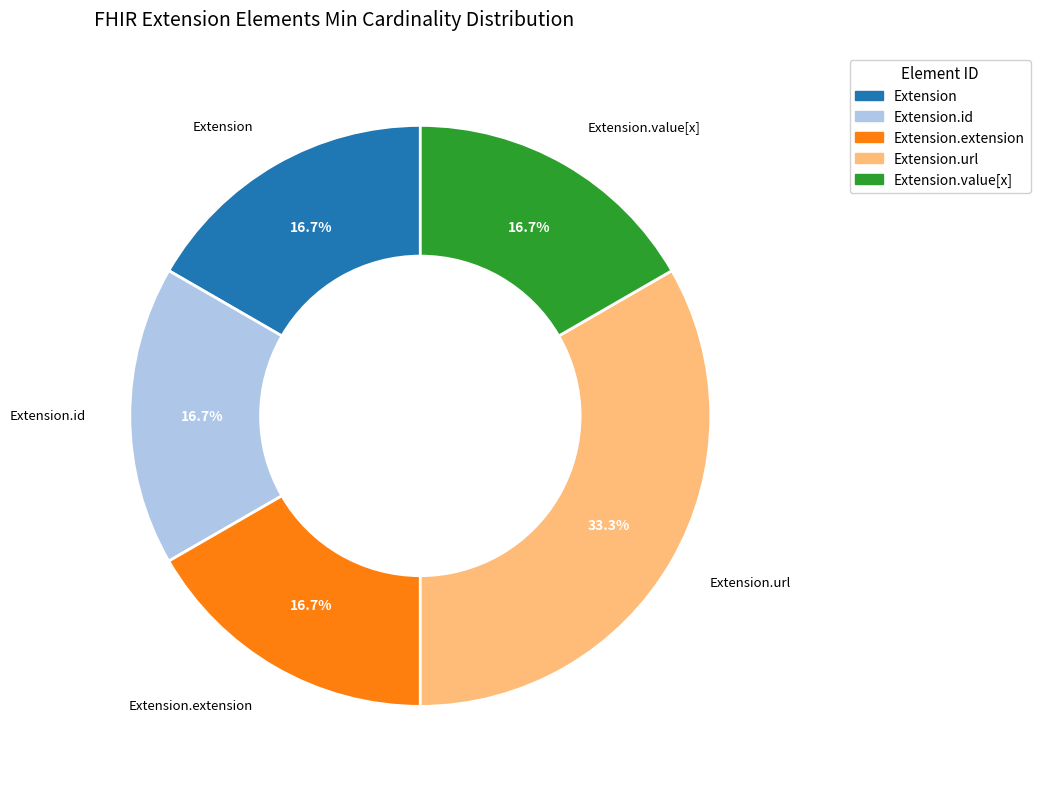

Does any single category account for the majority?

No